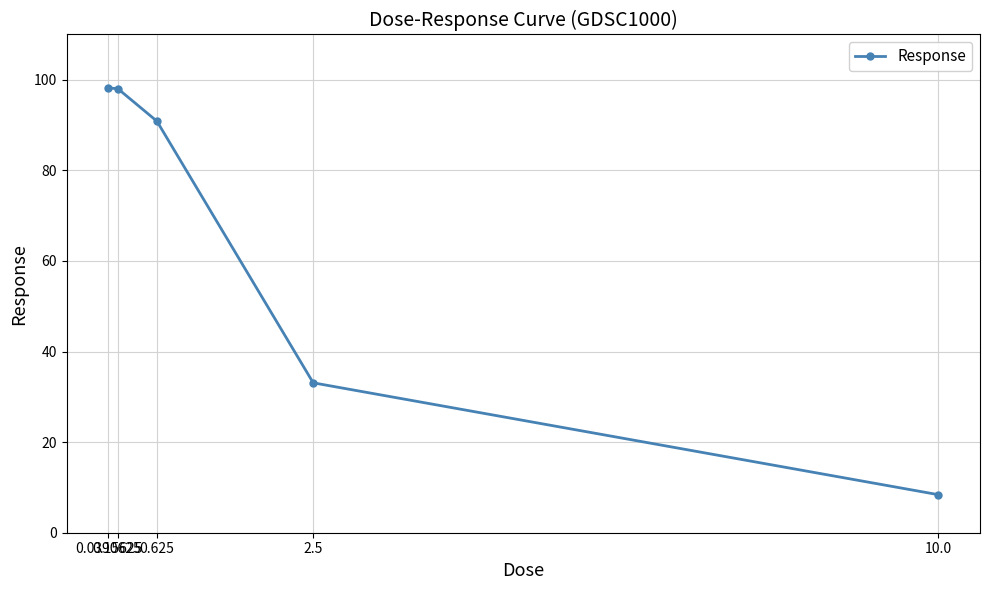

What is the difference between the maximum and minimum values?

89.8